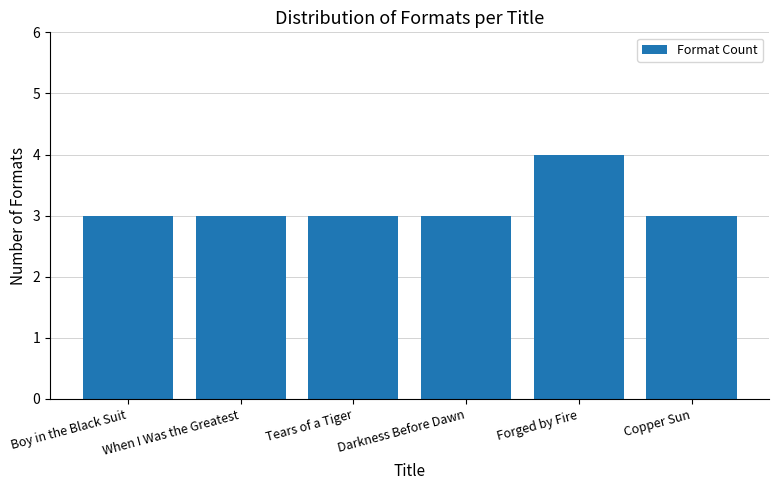

What position from the left is When I Was the Greatest?

2